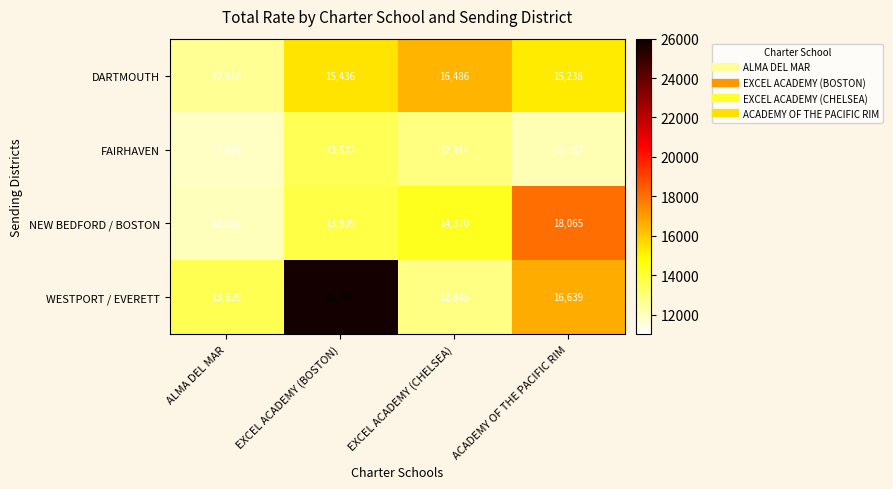

What is the difference between the DARTMOUTH values at ACADEMY OF THE PACIFIC RIM and ALMA DEL MAR?

2620